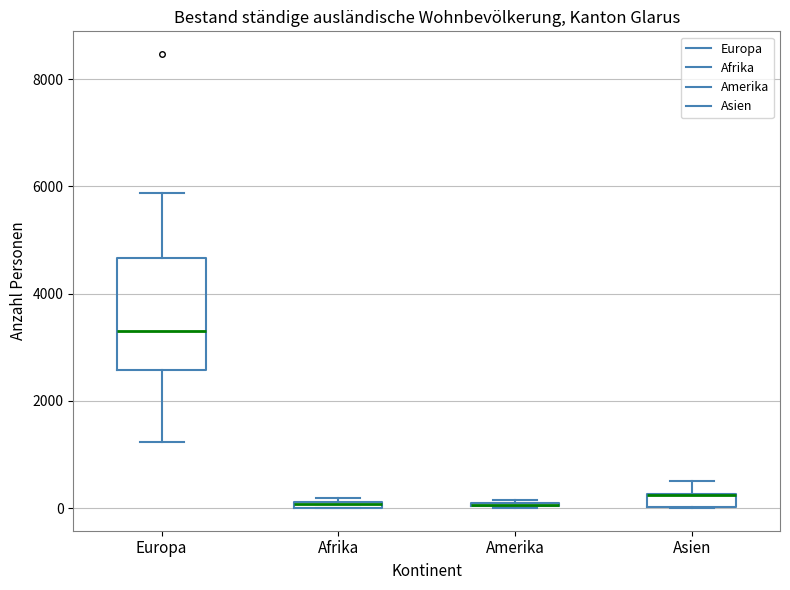

Which box is the tallest, from its lower edge to its upper edge?

Europa